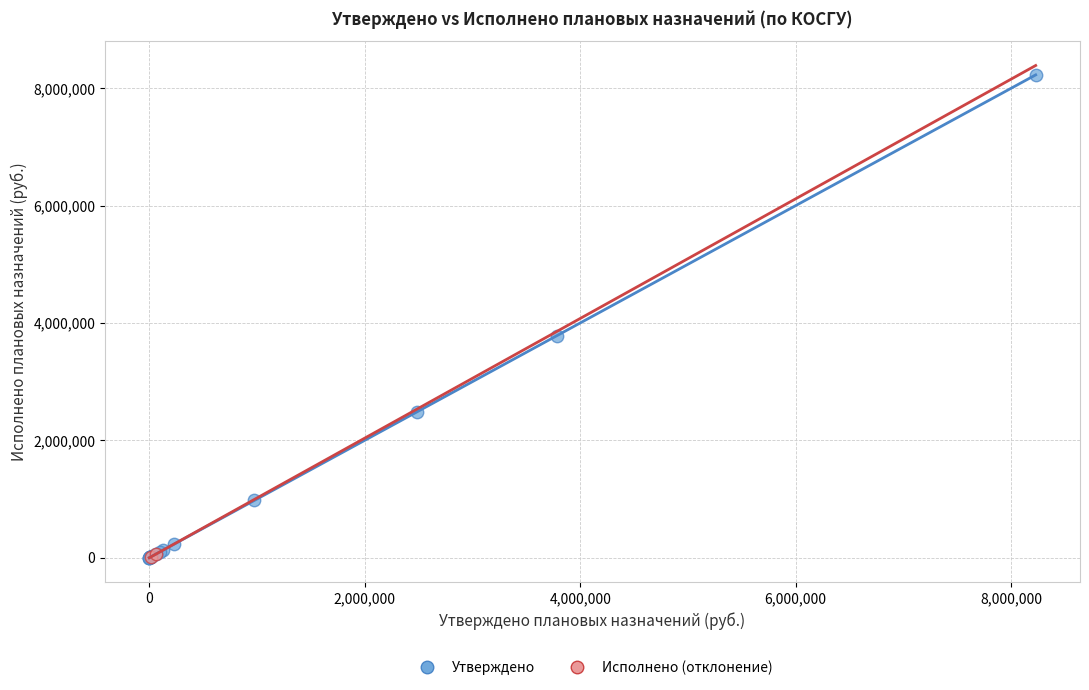

What are all the series names shown in the legend?

Утверждено, Исполнено (отклонение)